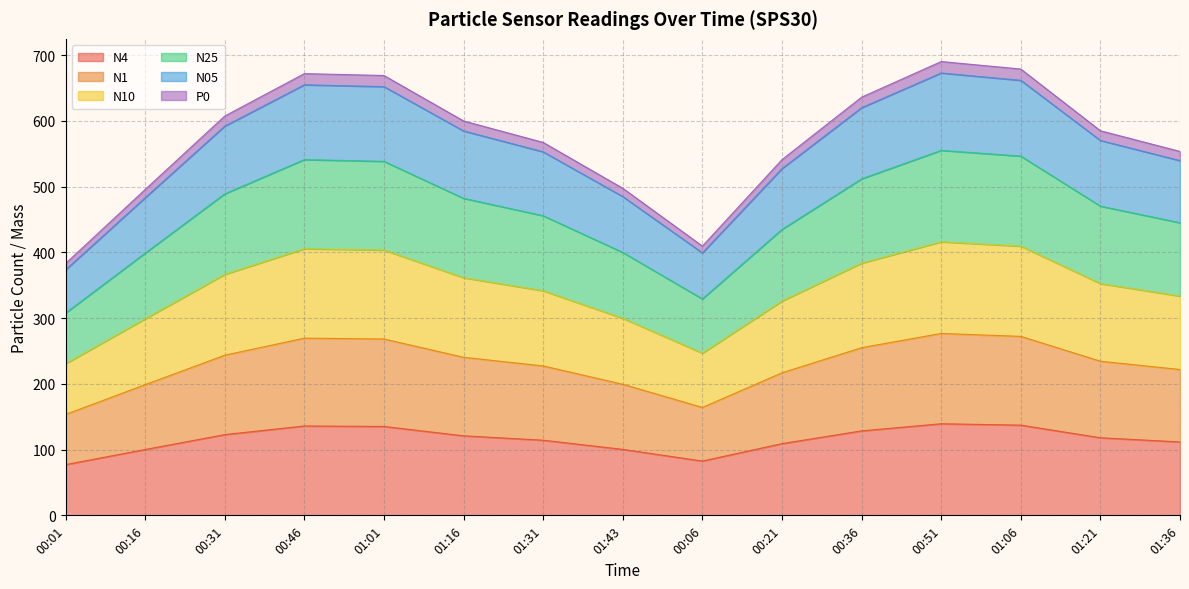

What is the label of the 8th point from the left?

01:43